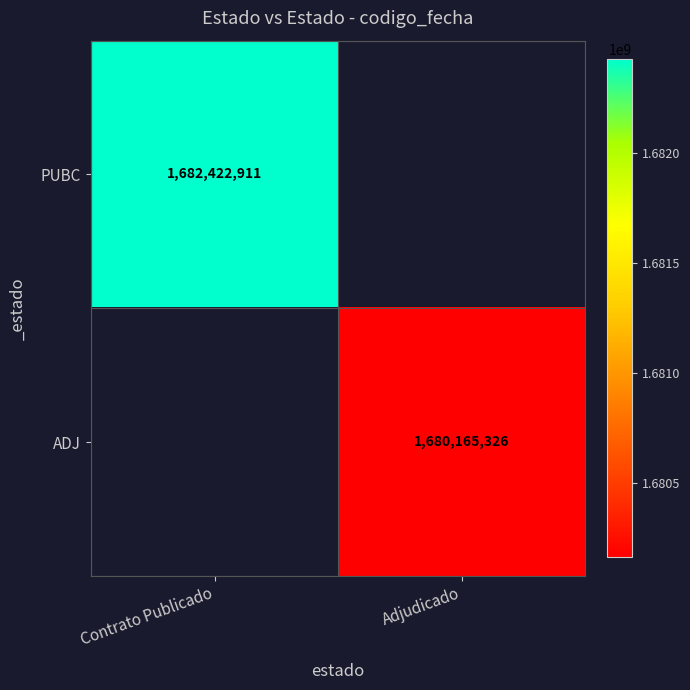

Is it true that PUBC equals 1682422911 at Contrato Publicado?

True